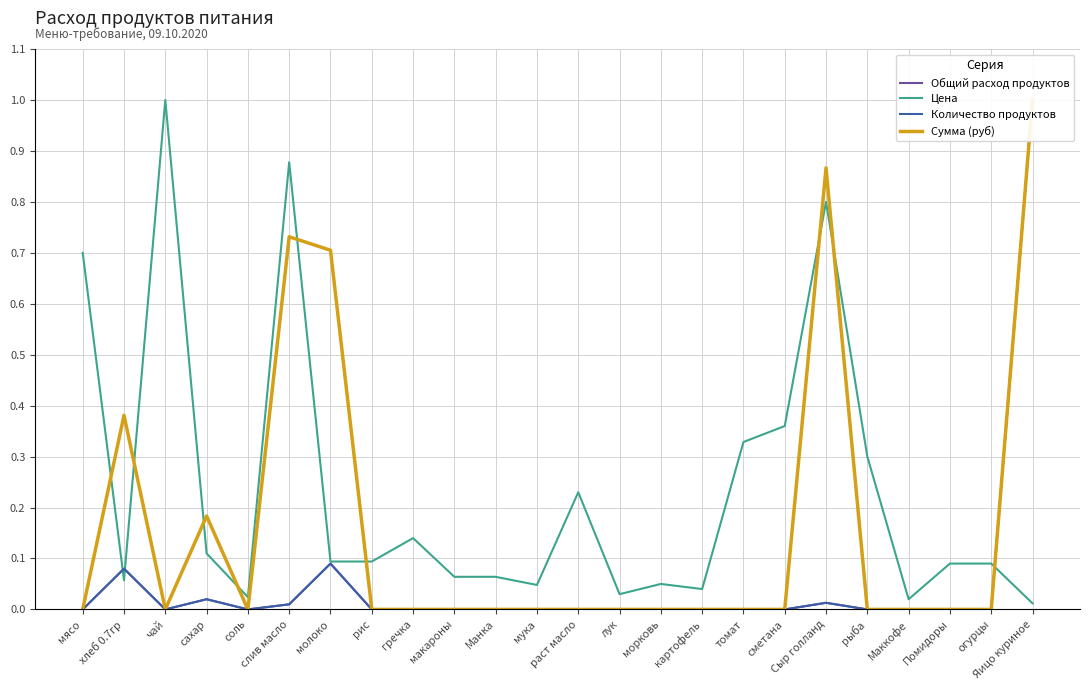

Reading left to right, list all the values displayed in this chart.

Общий расход продуктов: 0.0	0.1	0.0	0.0	0.0	0.0	0.1	0.0	0.0	0.0	0.0	0.0	0.0	0.0	0.0	0.0	0.0	0.0	0.0	0.0	0.0	0.0	0.0	1.0
Цена: 0.7	0.1	1.0	0.1	0.0	0.9	0.1	0.1	0.1	0.1	0.1	0.0	0.2	0.0	0.1	0.0	0.3	0.4	0.8	0.3	0.0	0.1	0.1	0.0
Количество продуктов: 0.0	0.1	0.0	0.0	0.0	0.0	0.1	0.0	0.0	0.0	0.0	0.0	0.0	0.0	0.0	0.0	0.0	0.0	0.0	0.0	0.0	0.0	0.0	1.0
Сумма (руб): 0.0	0.4	0.0	0.2	0.0	0.7	0.7	0.0	0.0	0.0	0.0	0.0	0.0	0.0	0.0	0.0	0.0	0.0	0.9	0.0	0.0	0.0	0.0	1.0